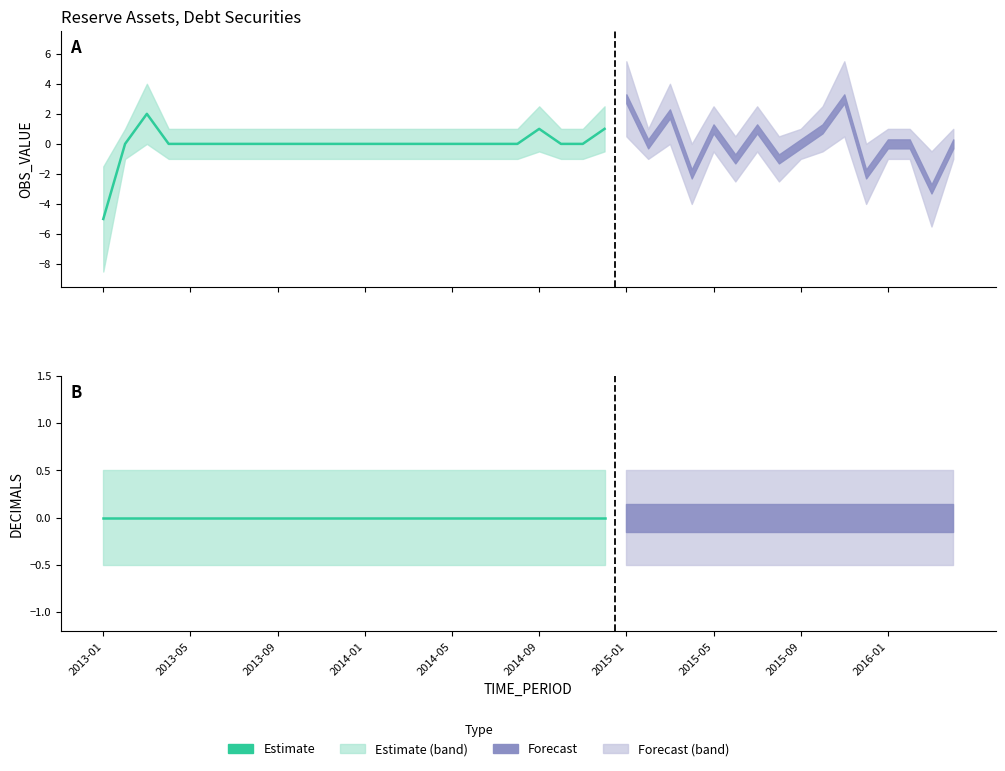

True or false: OBS_VALUE has more than 2 points higher than both neighbors.

True